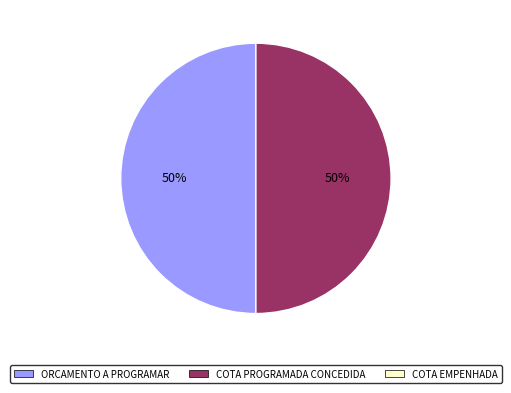

Count the number of slices in the pie.

2